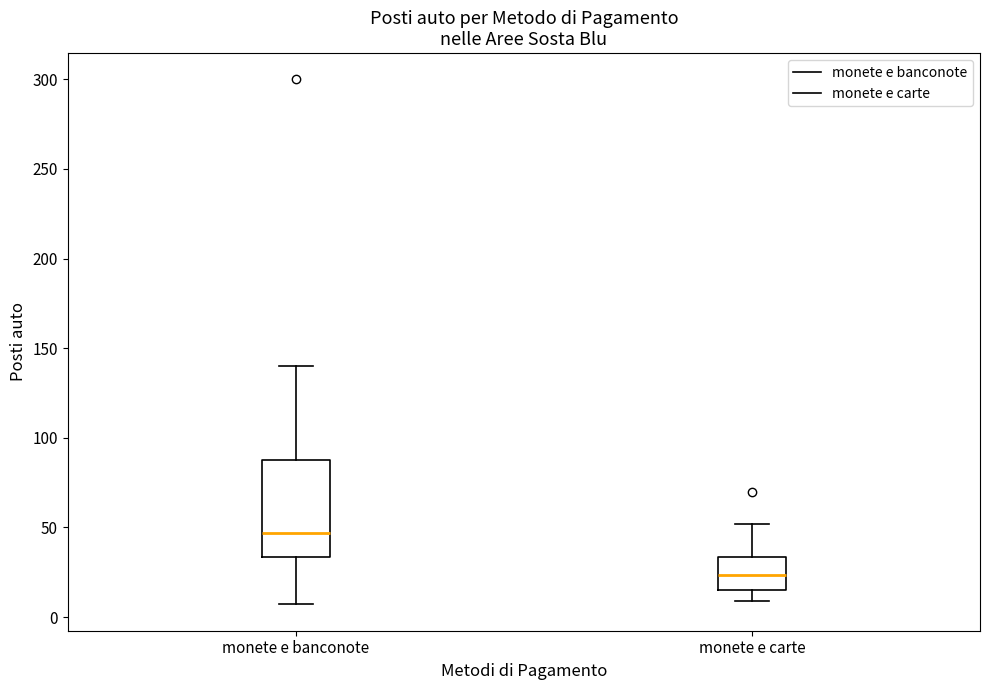

Which box has the lowest median line?

monete e carte